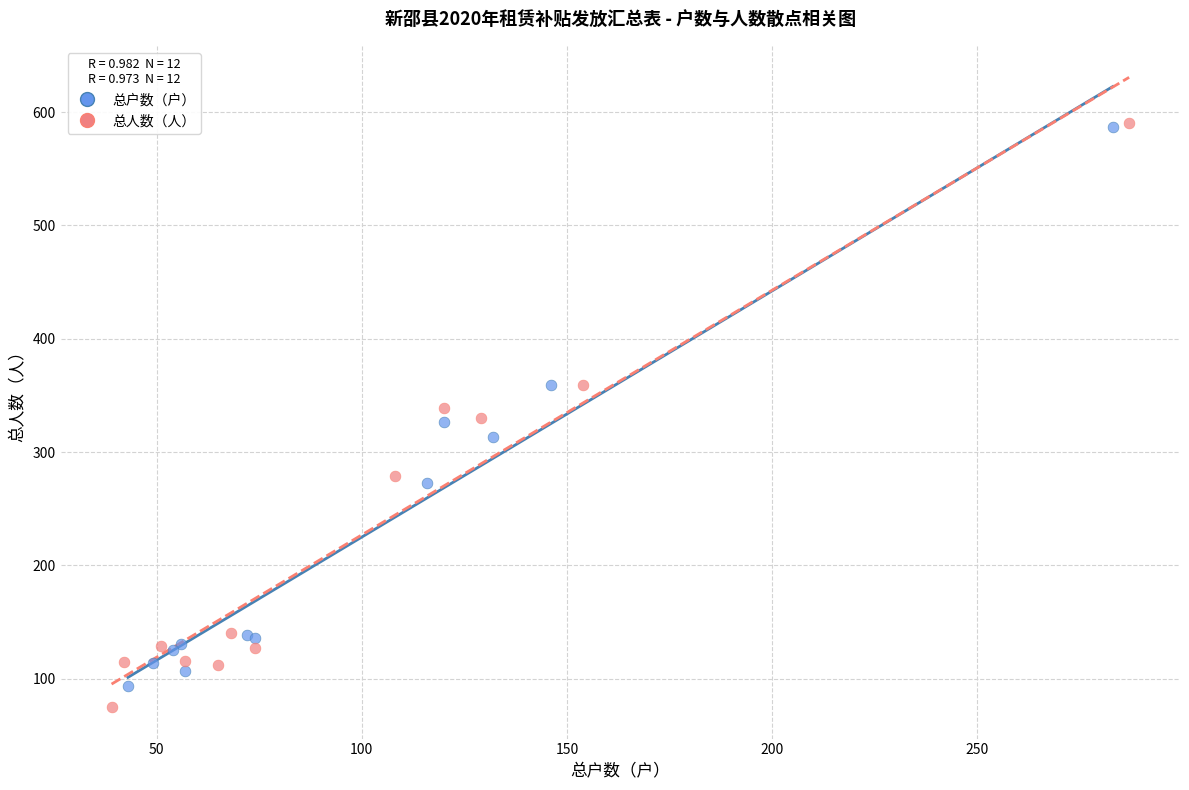

Which series has the largest Y range (max minus min)?

总人数（人）